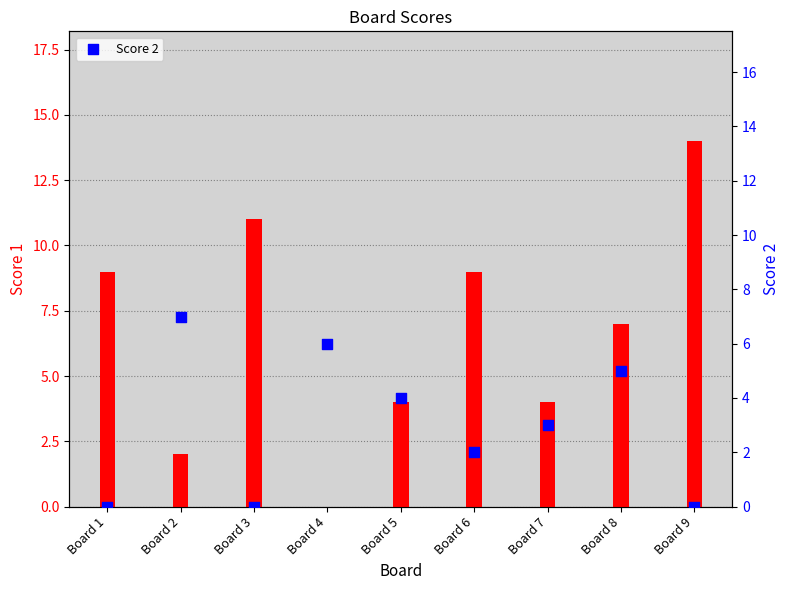

At how many categories does at least one series exceed 0?

9